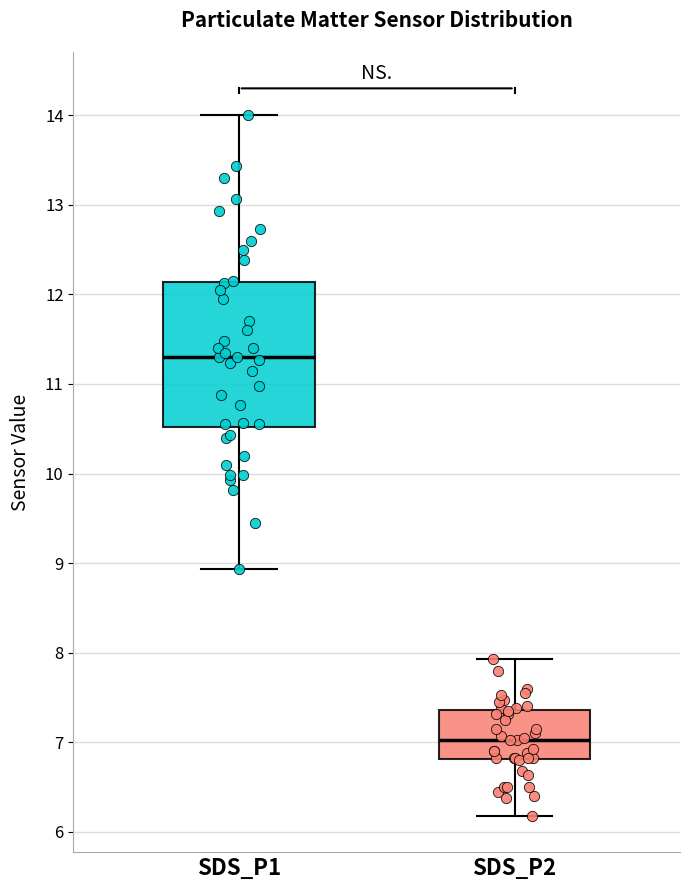

Which box's median line is the highest?

SDS_P1